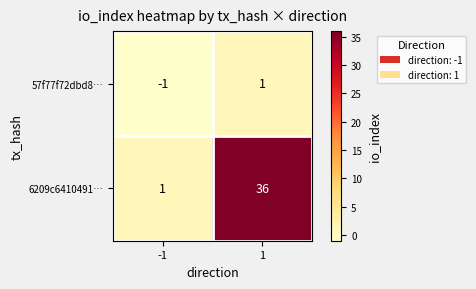

Reading left to right, what are all the values shown in this chart?

57f77f72dbd8…: -1=-1	1=1
6209c6410491…: -1=1	1=36